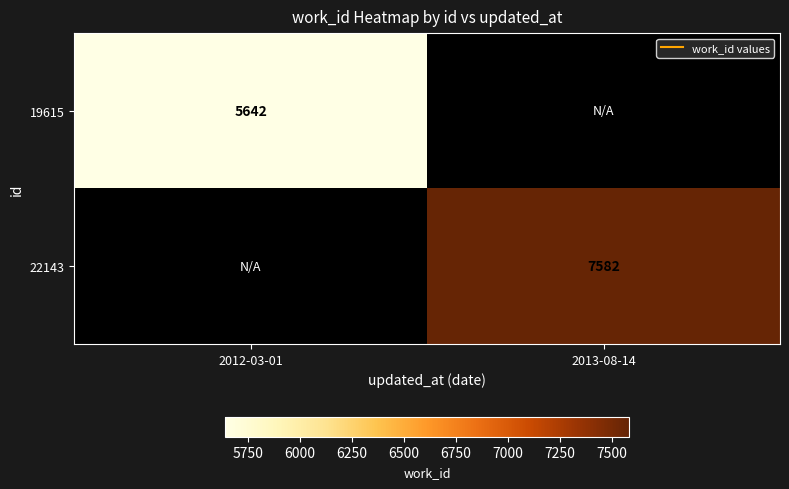

List the series in order of their peak value, lowest first.

19615, 22143